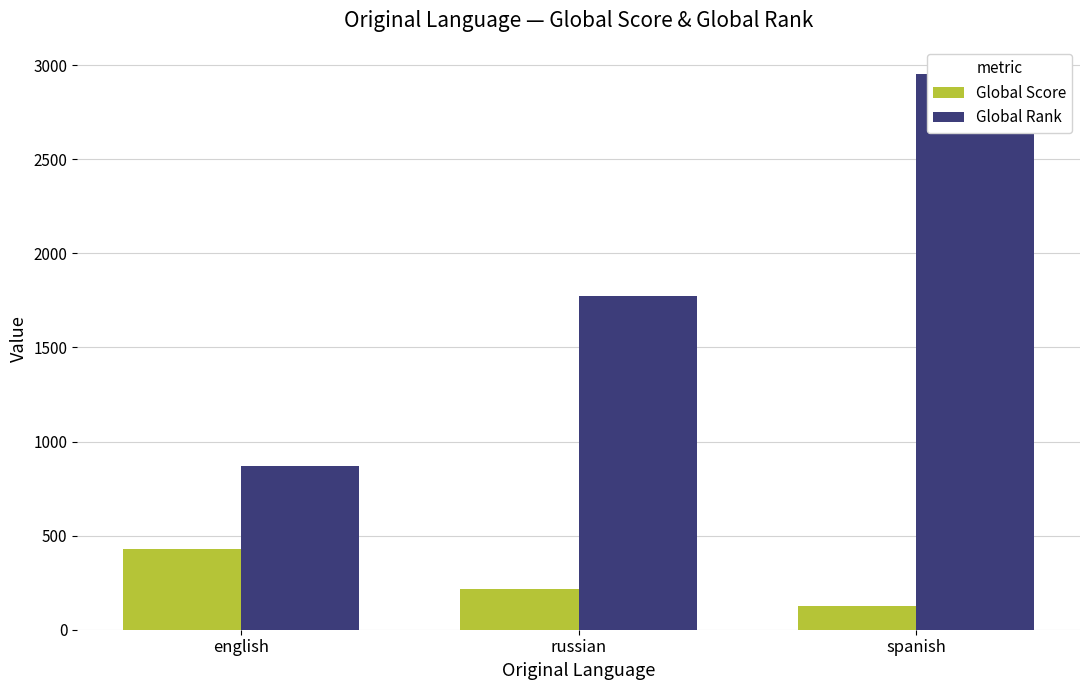

Count the Global Score values in the range 126 to 427.

3